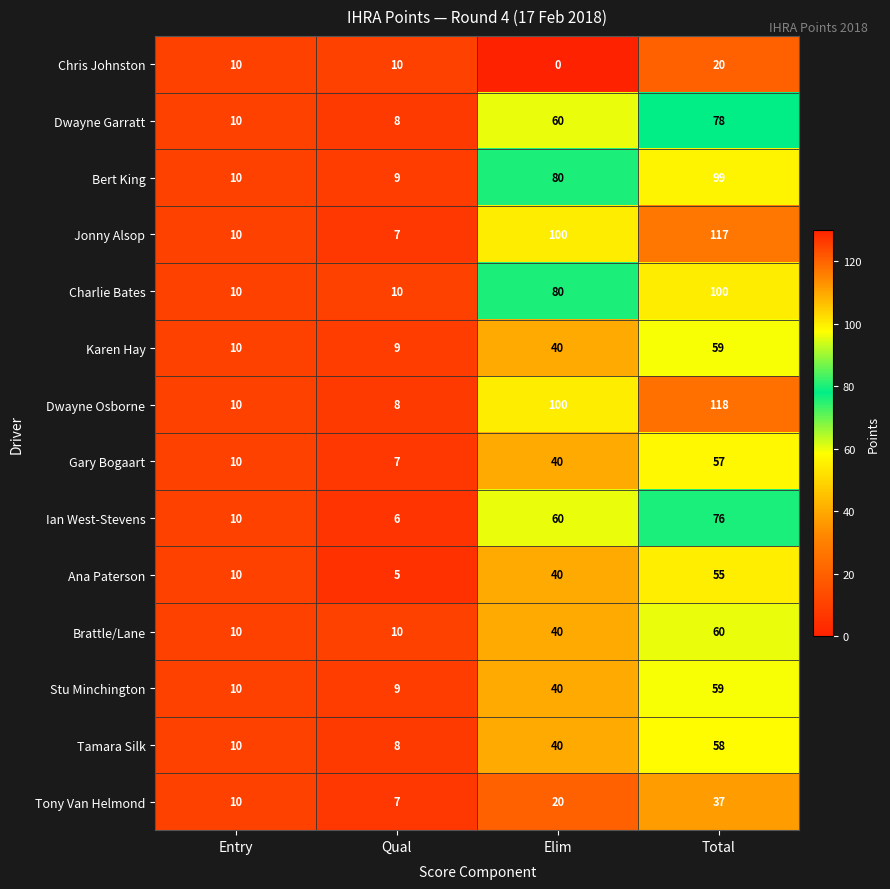

How many categories are shown in the chart?

4